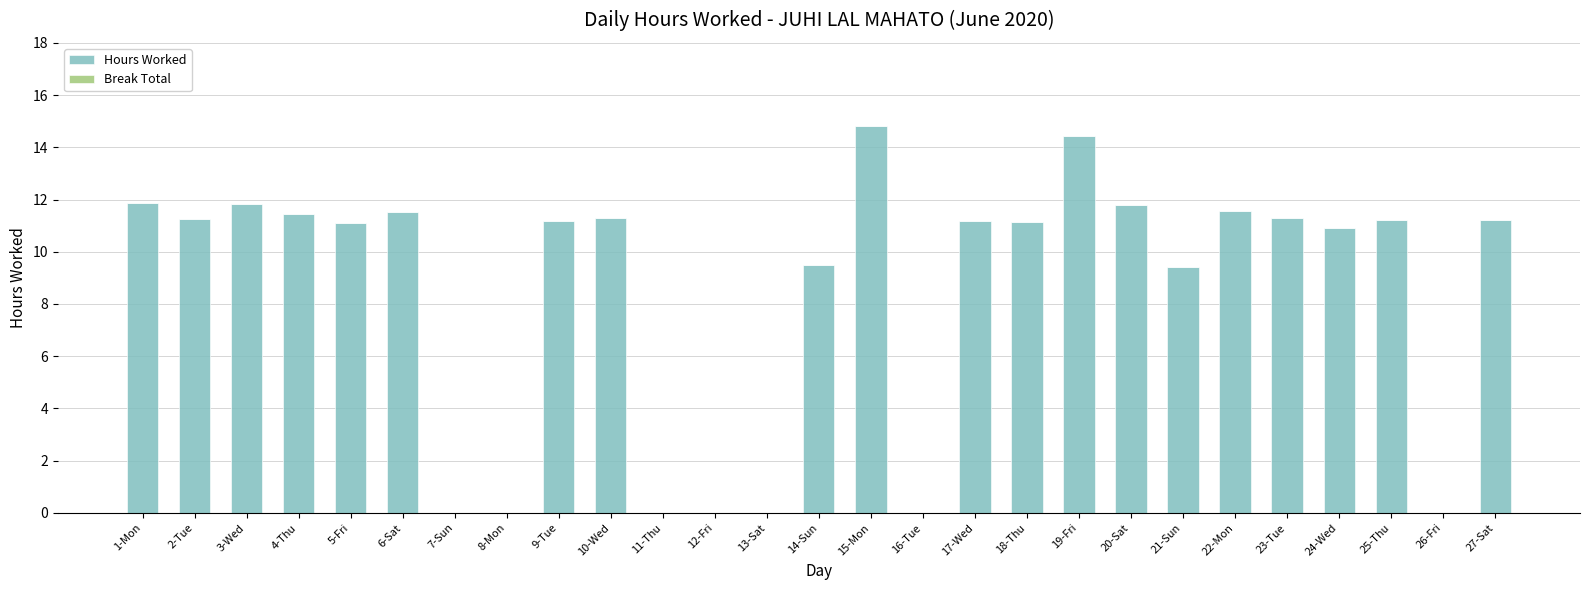

How many categories are shown in the chart?

27